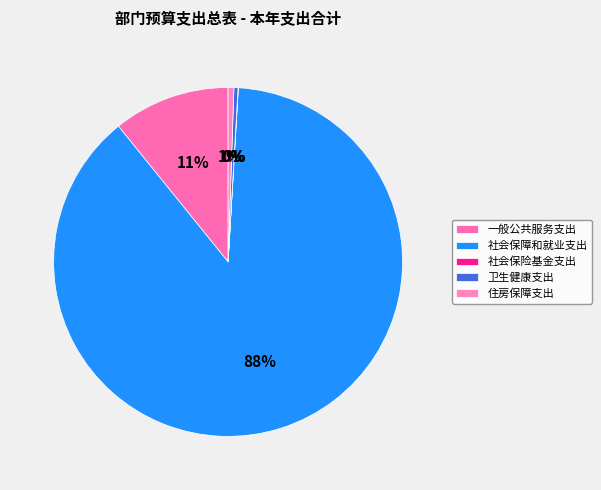

How many slices are in this pie chart?

5